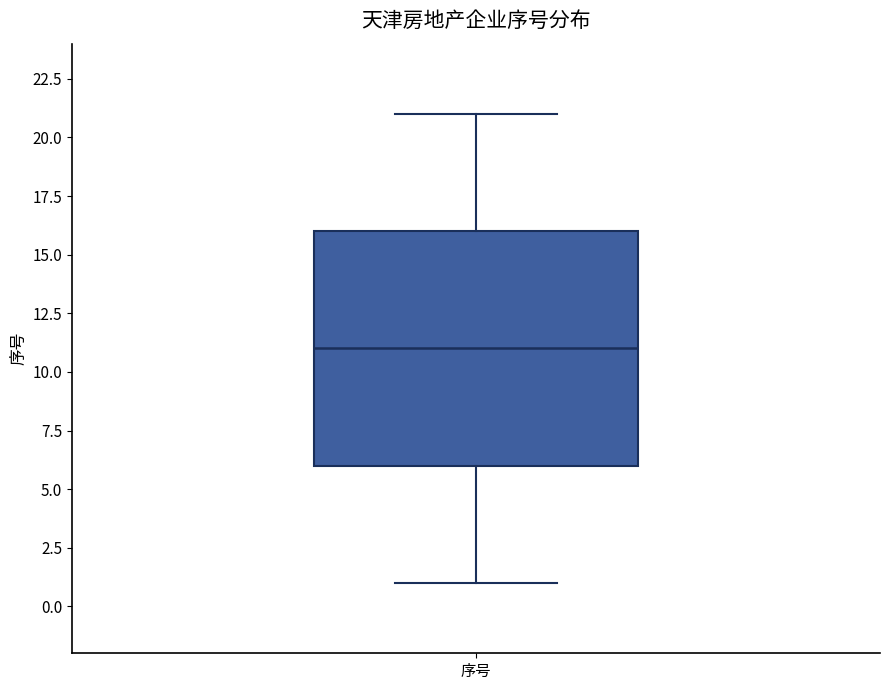

Where does the median line of the box for 序号 sit on the y-axis? The values are not printed on the chart, so give them approximately, as read against the axis.

11